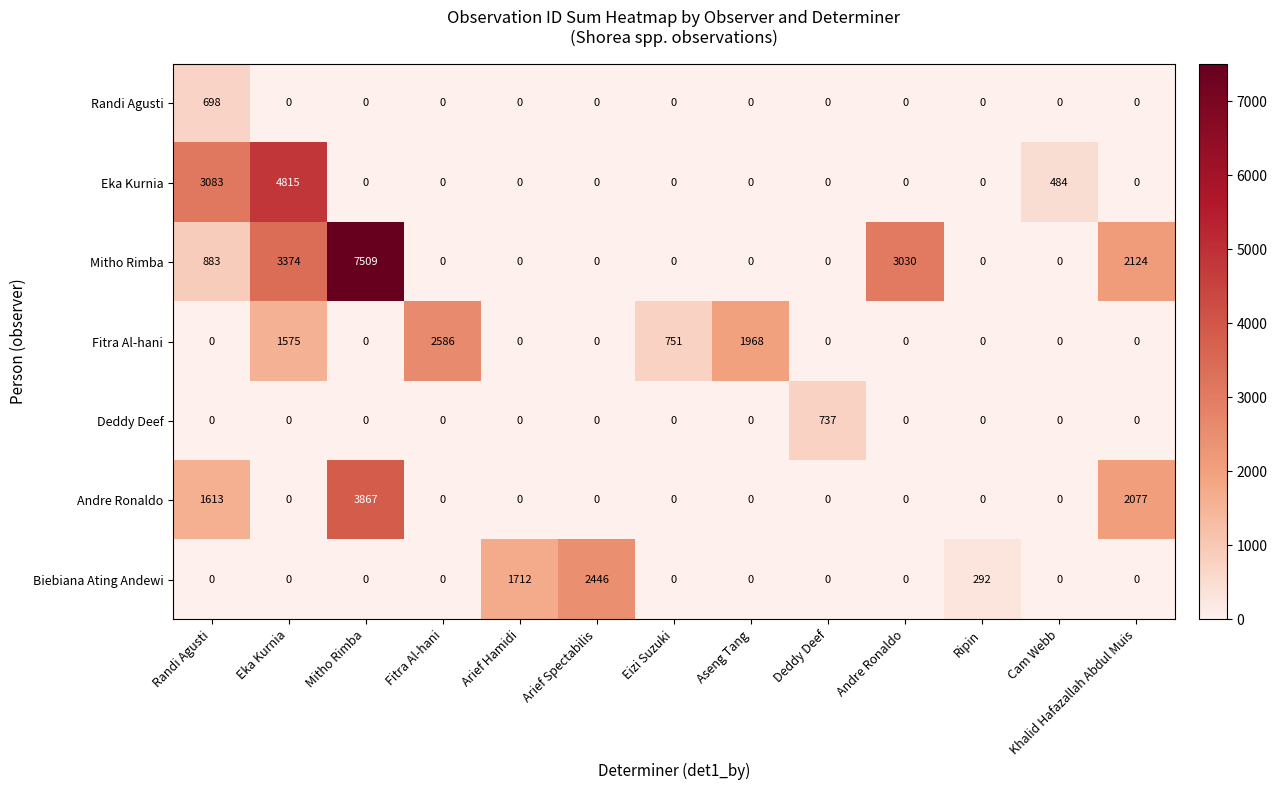

Is it true that Mitho Rimba equals 0 at Arief Hamidi?

True